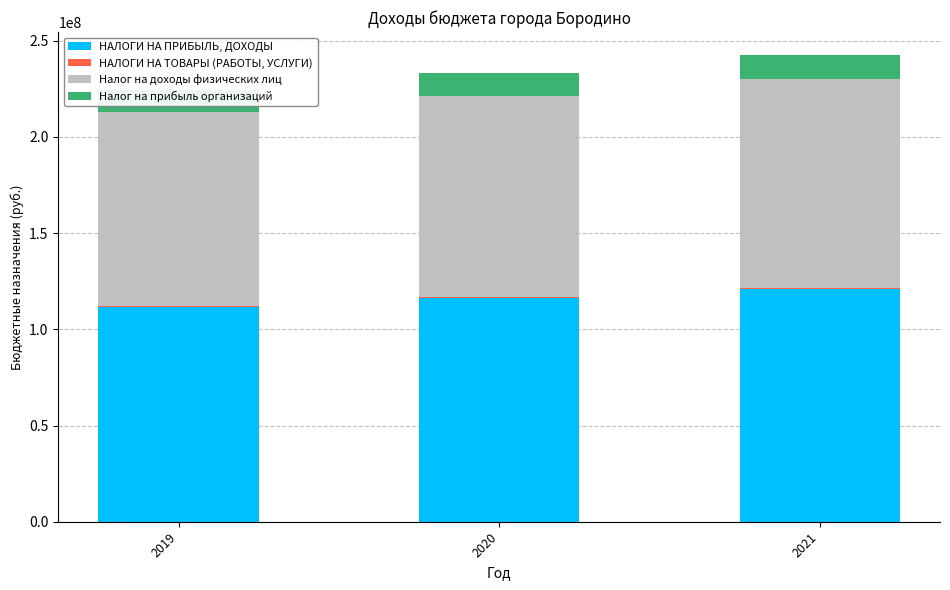

The Налог на доходы физических лиц series shows 108345204.9 at 2021. True or false?

True